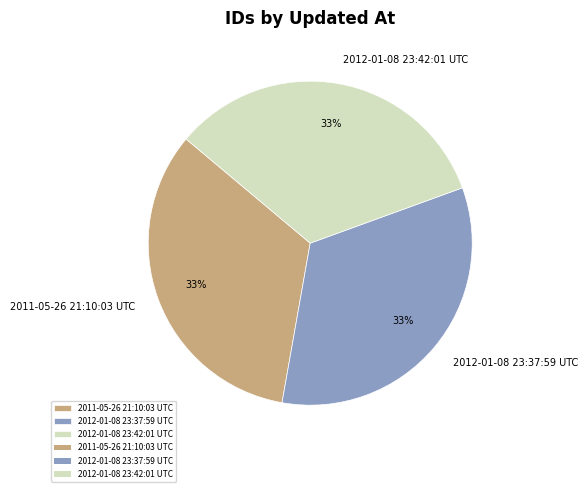

Is 2012-01-08 23:42:01 UTC the majority of the pie?

No